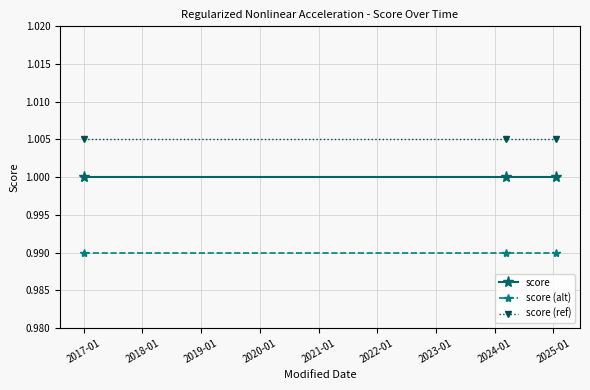

Which series has the largest total across all categories?

score (ref)